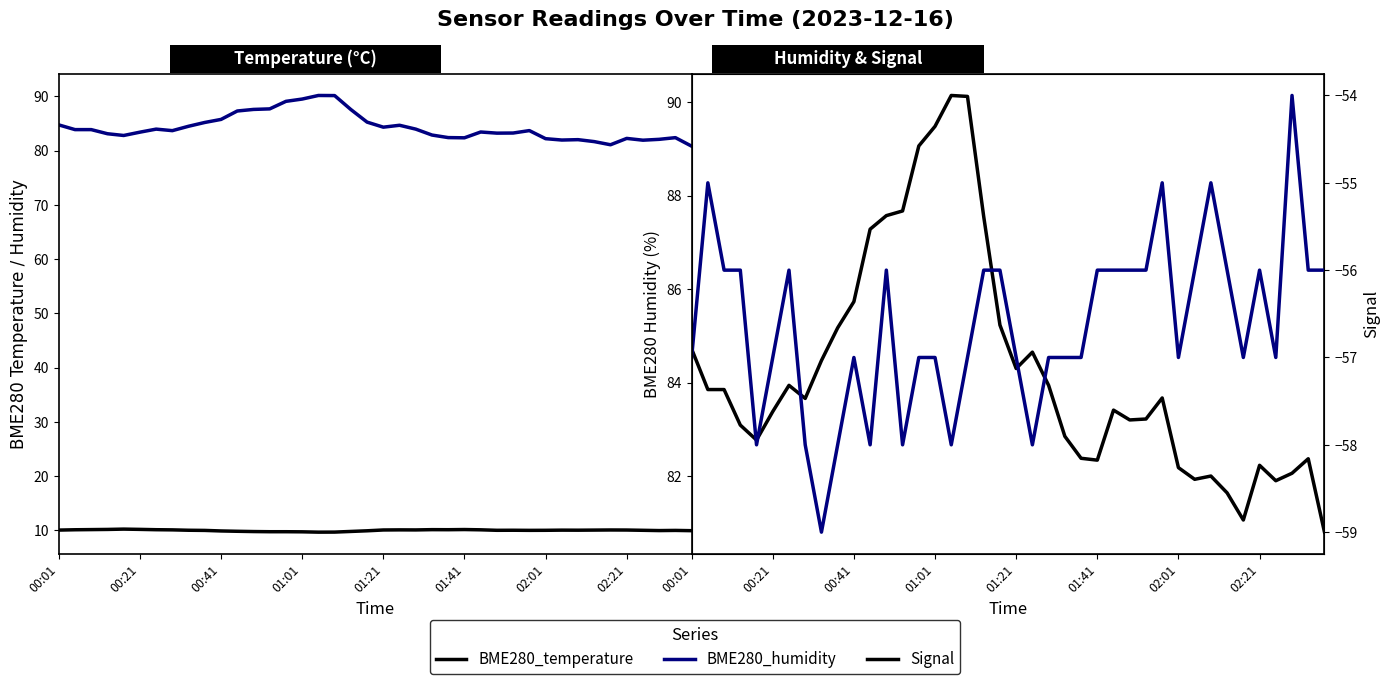

What is the spread (max minus min) of values at 22?

140.9